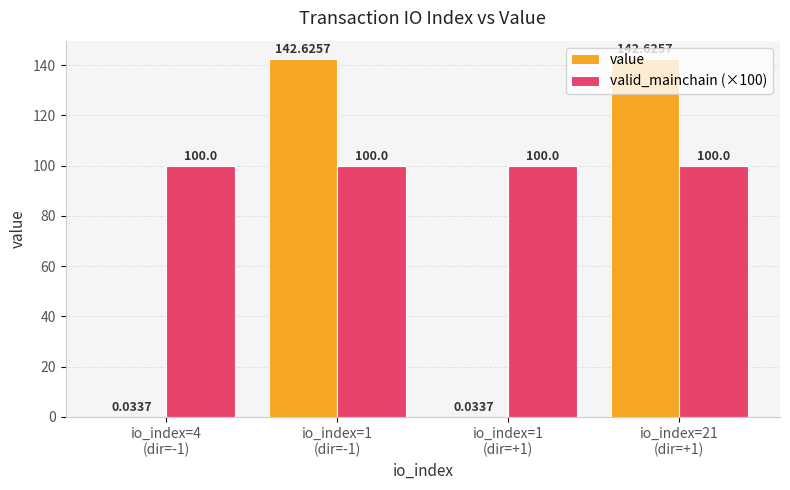

At which category does the chart reach its peak across all series?

io_index=1
(dir=-1)